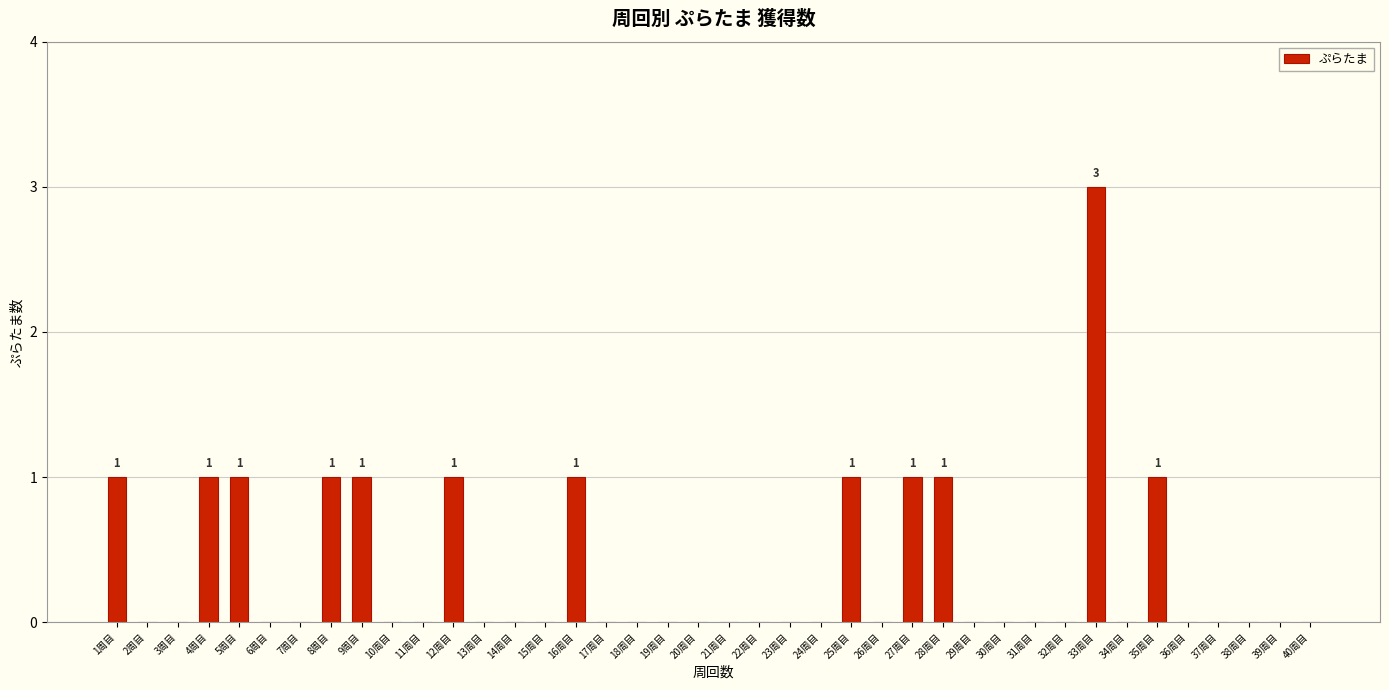

What is the greatest value displayed?

3